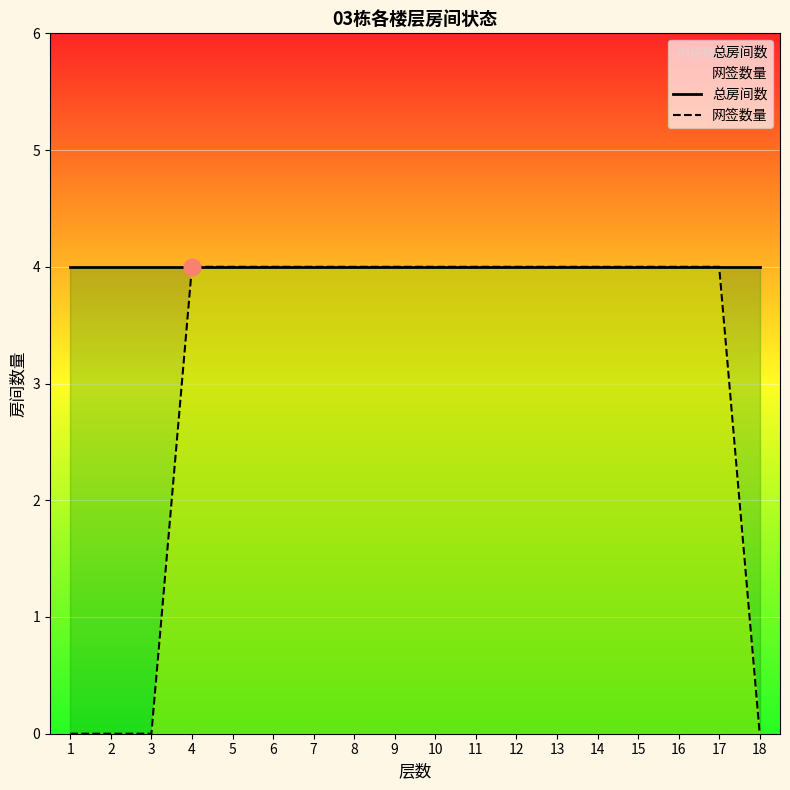

What is the value of the 总房间数 point at the 6th from the left?

4